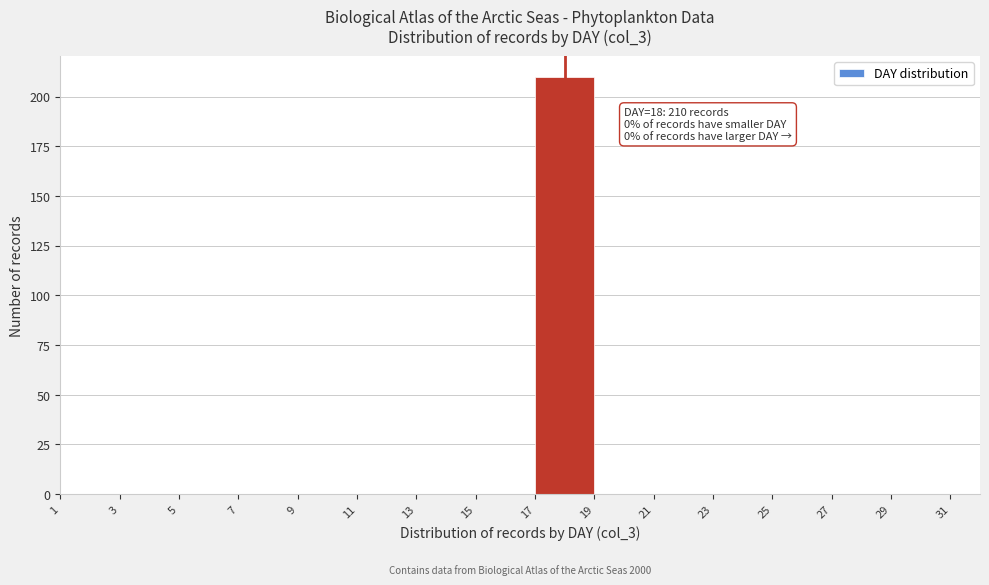

Over which range of the x-axis is the bar tallest?

17 to 19